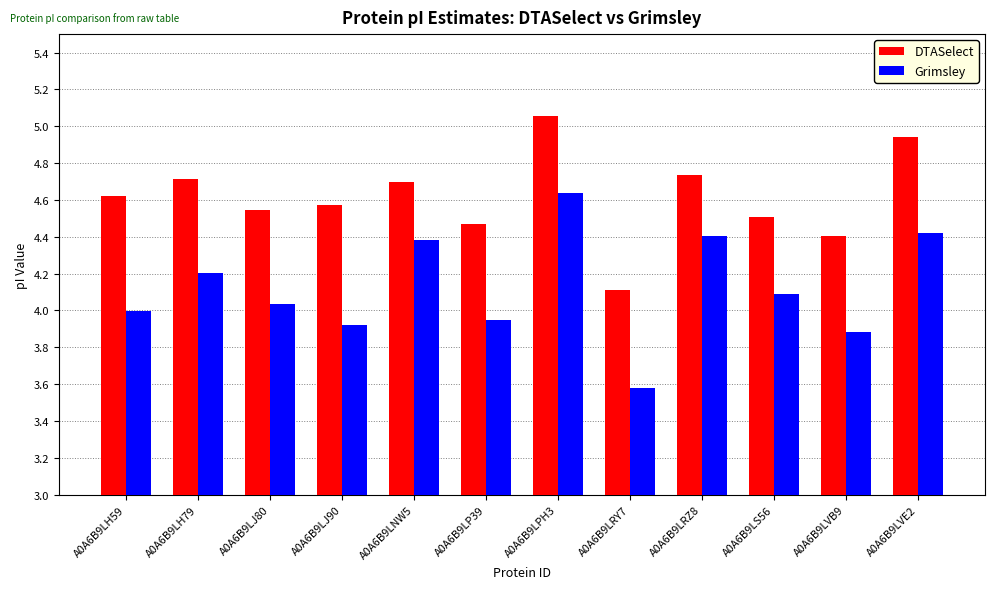

How many data points does each series have?

12